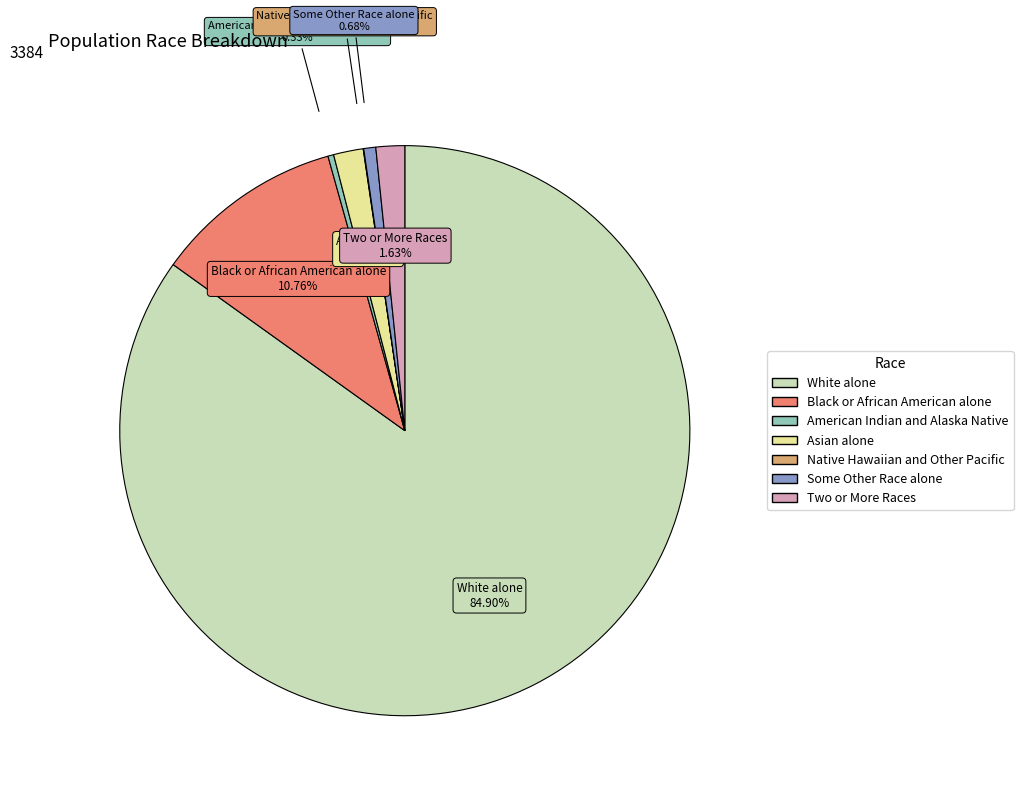

To the nearest percent, what is the combined percentage of American Indian and Alaska Native and White alone?

85%